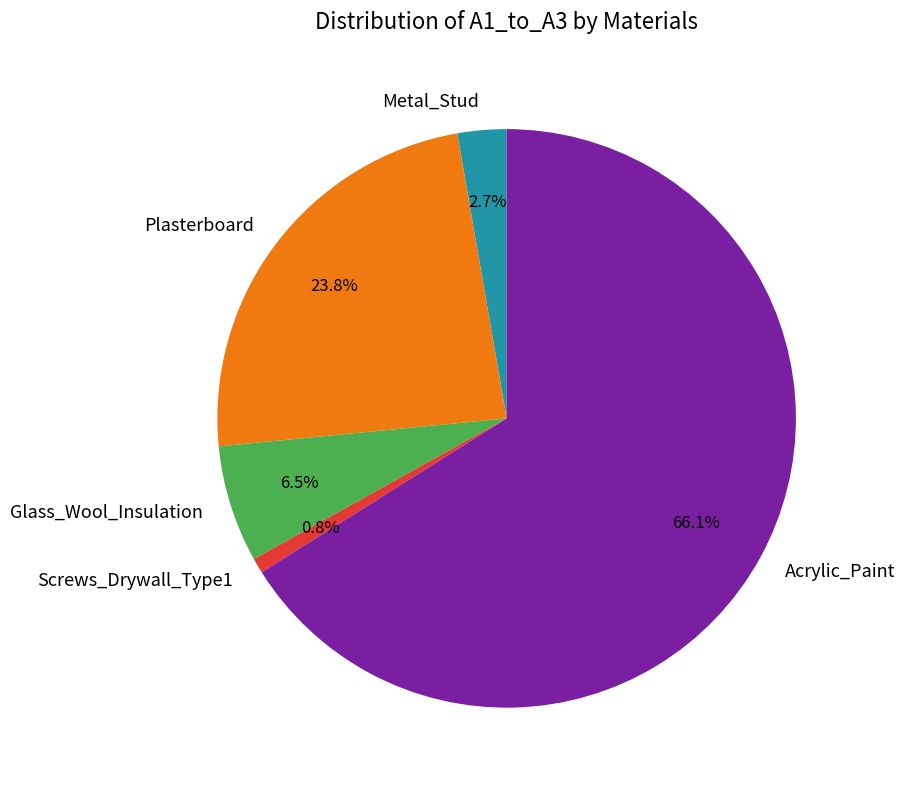

Which slice represents more than half of the pie?

Acrylic_Paint